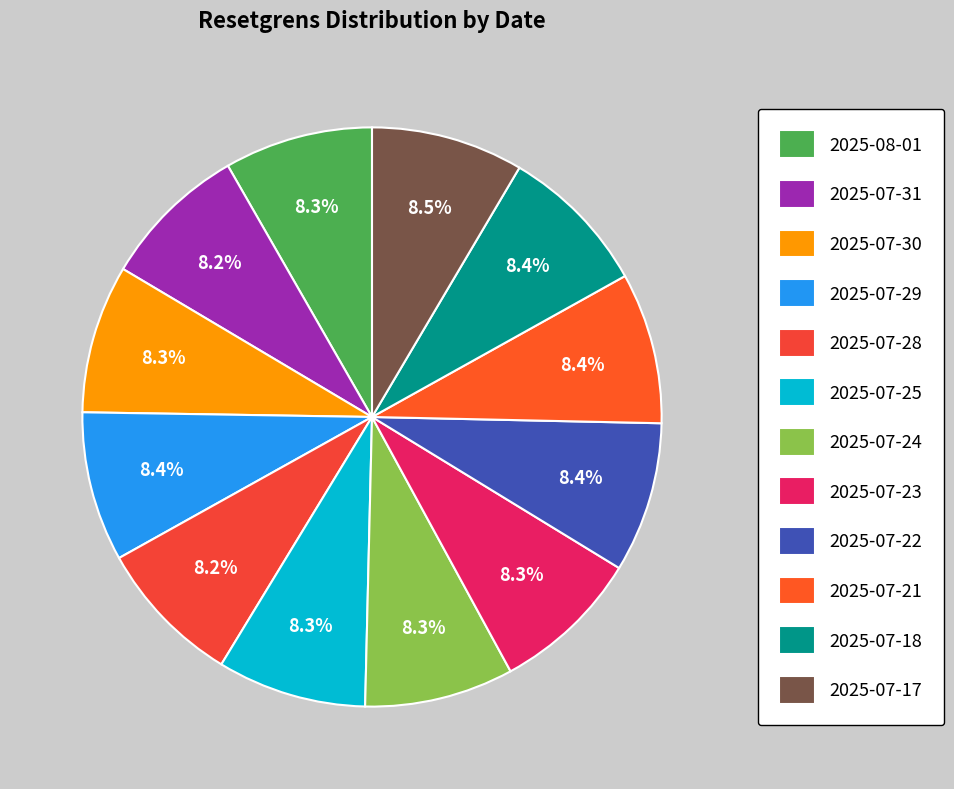

Does 2025-07-31 represent more than half of the total?

No